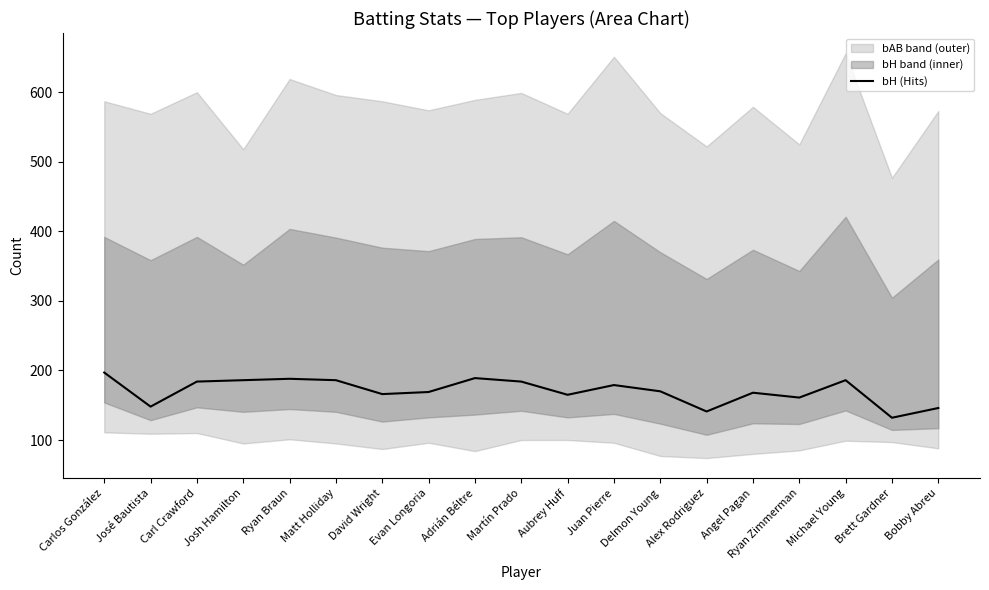

The value at Martín Prado is 184. True or false?

True